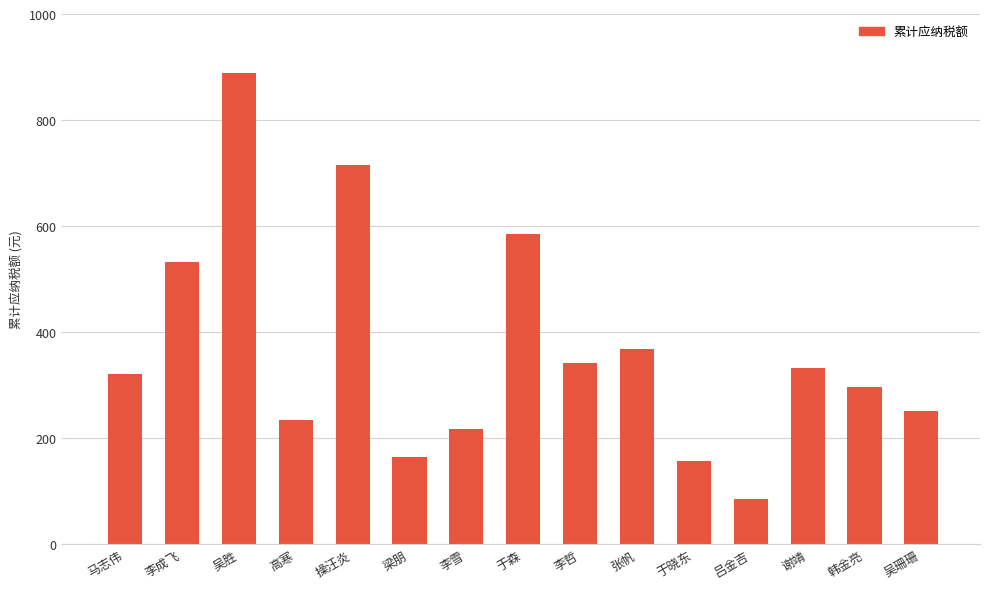

The chart shows a value of 531.4 at 李成飞. True or false?

True